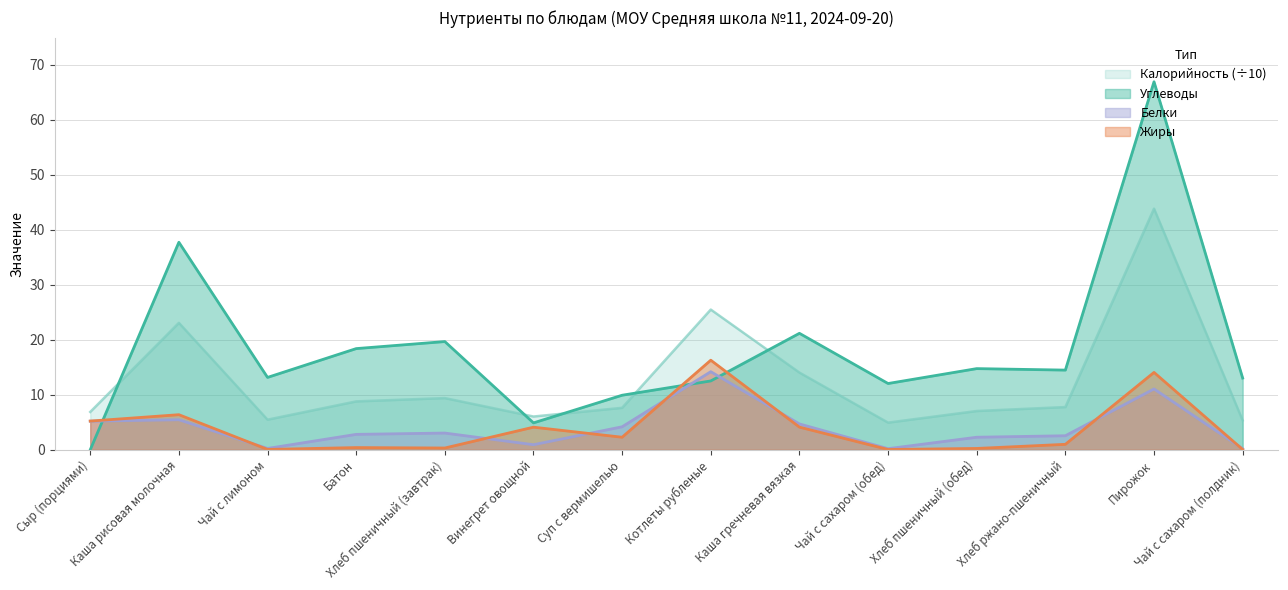

What is the difference between the highest and lowest values at Котлеты рубленые?

13.0